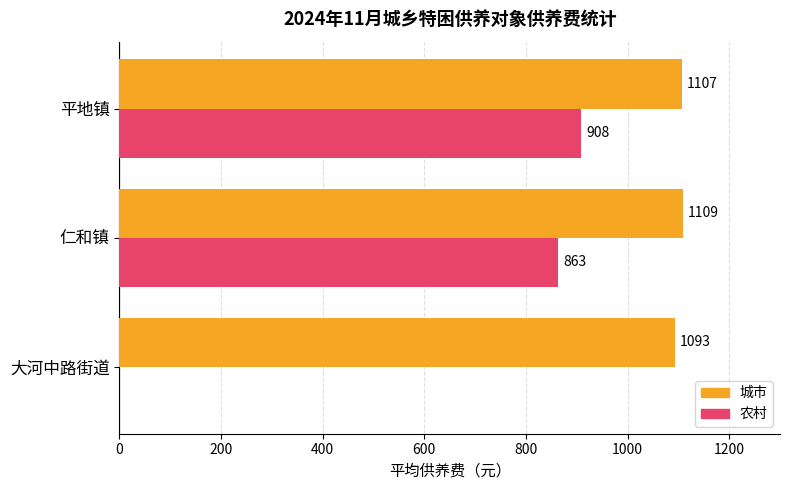

What is the highest value of the 城市 series?

1109